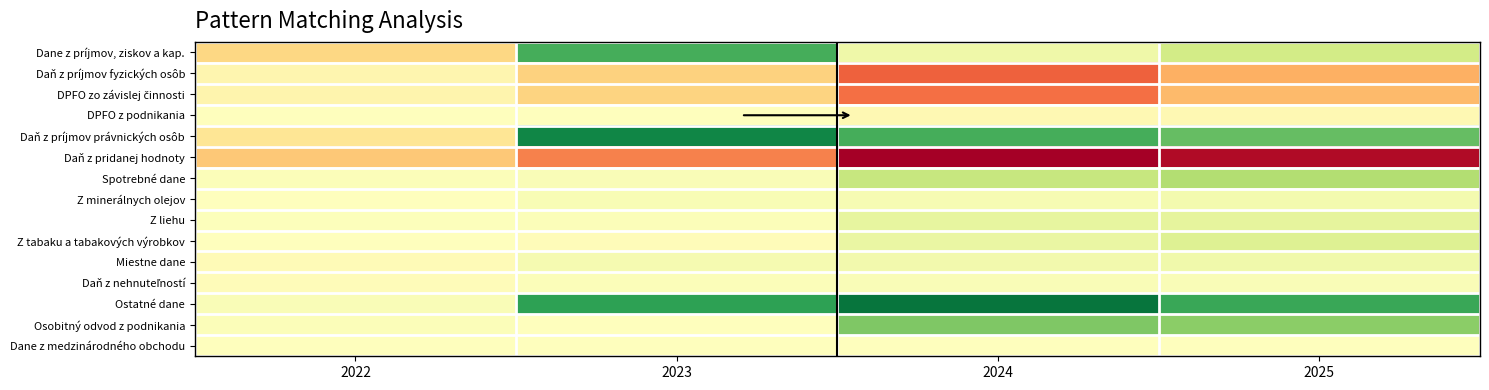

Which category has the lowest value across all series?

2024